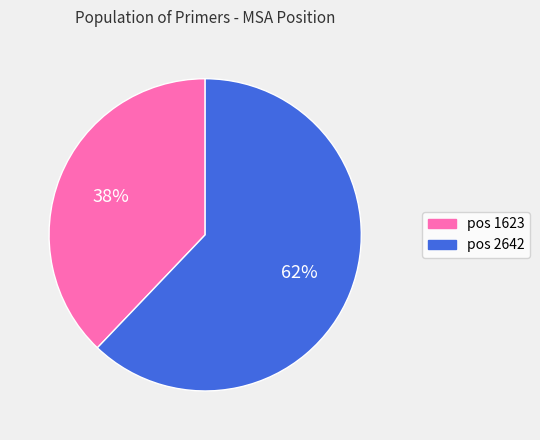

How many slices are in this pie chart?

2